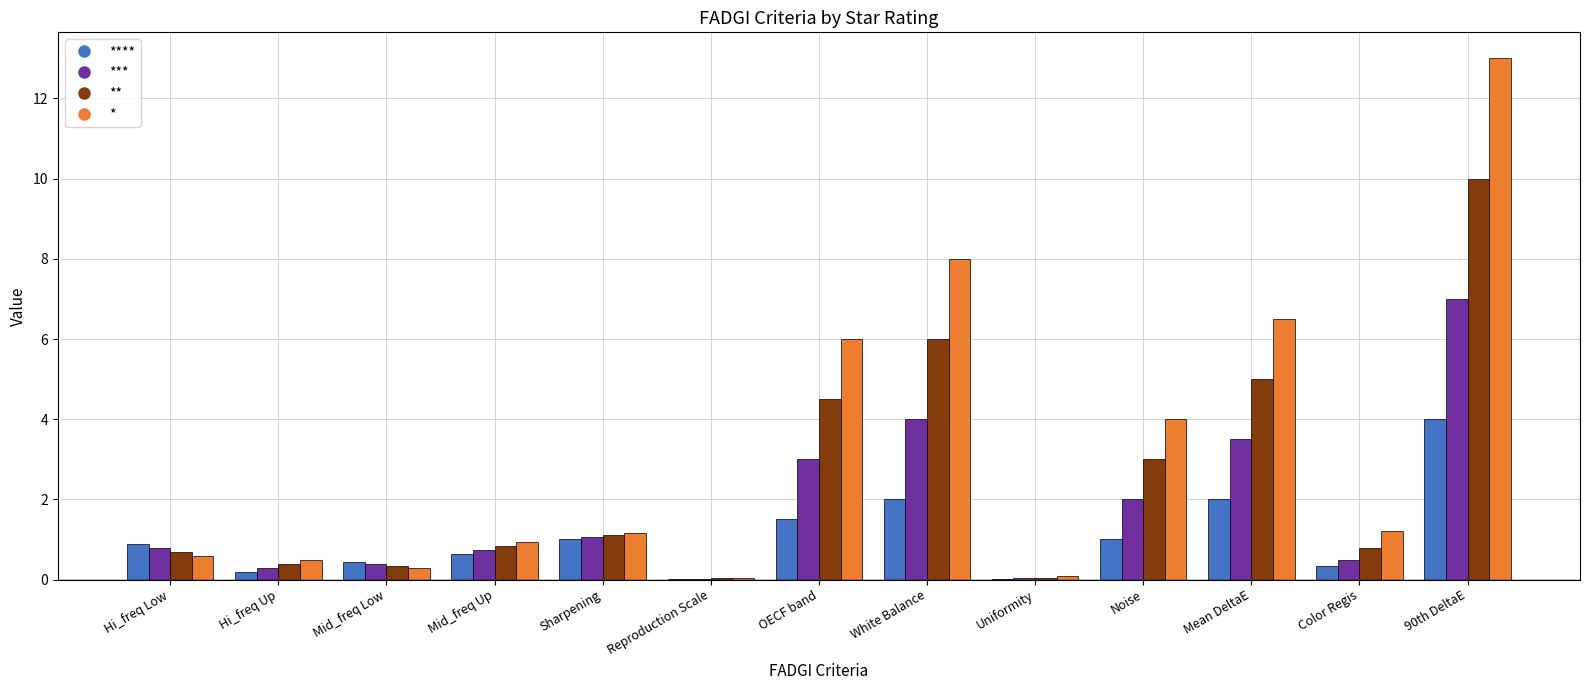

True or false: **** has a value of 1.5 at Hi_freq Low.

False